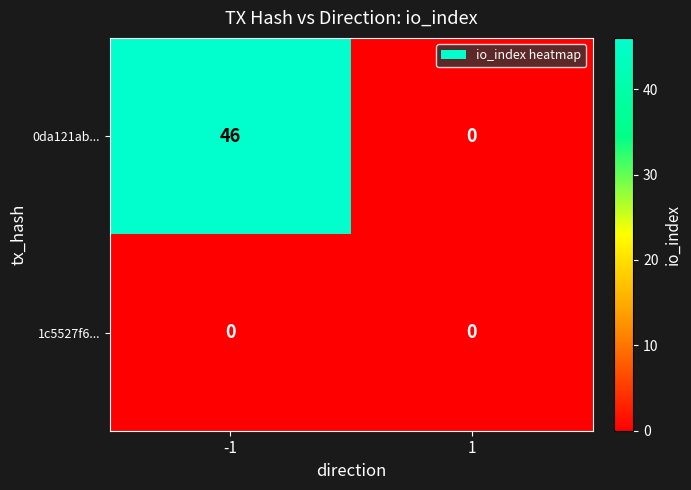

Reading right to left, list all the values displayed in this chart.

0da121ab...: 1=0	-1=46
1c5527f6...: 1=0	-1=0